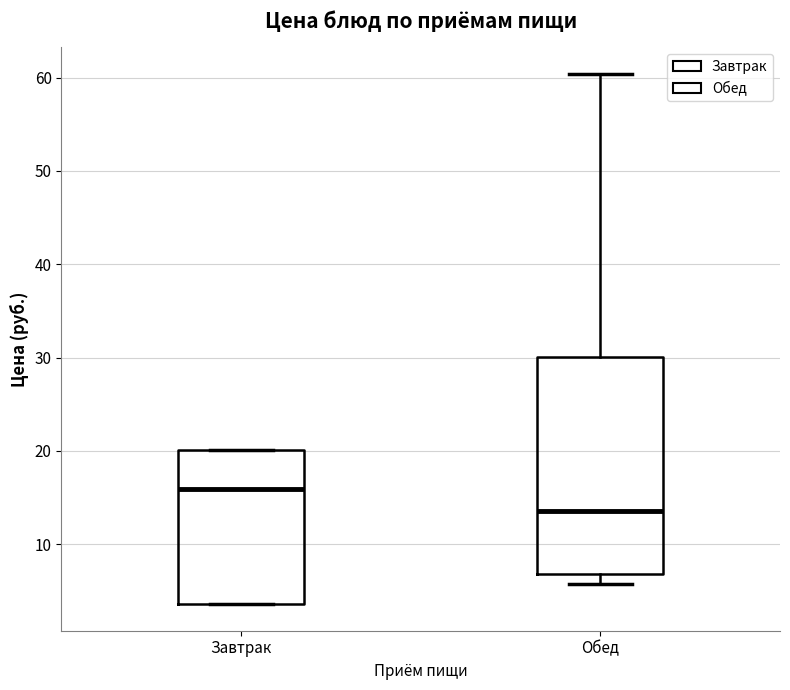

Which box has the lowest median line?

Обед